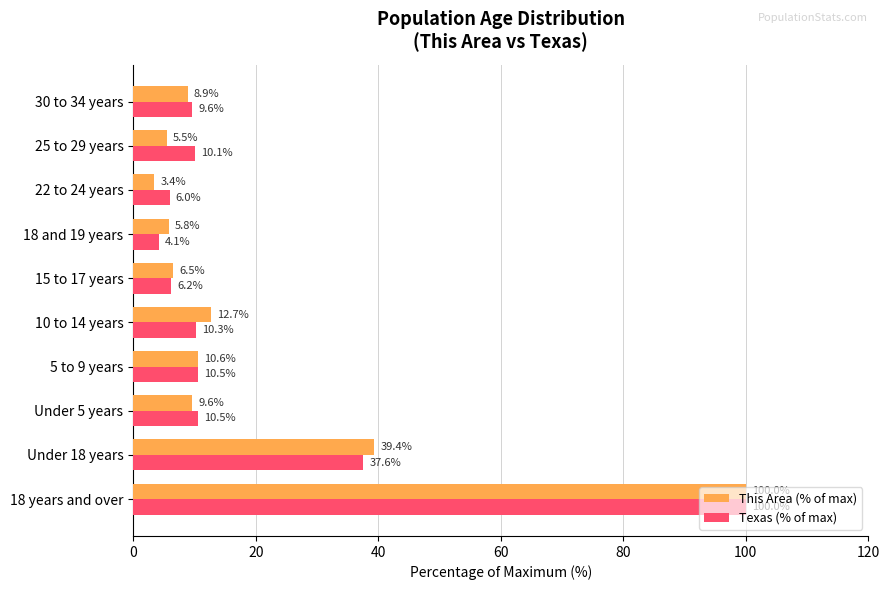

Which series has the largest total across all categories?

Texas (% of max)